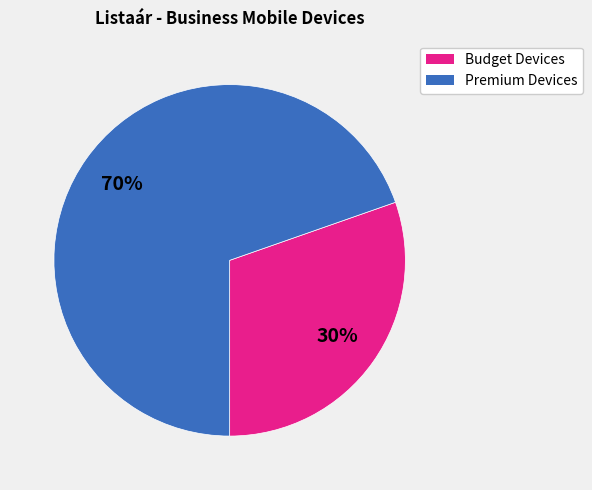

To the nearest percent, what is the average slice percentage?

50%